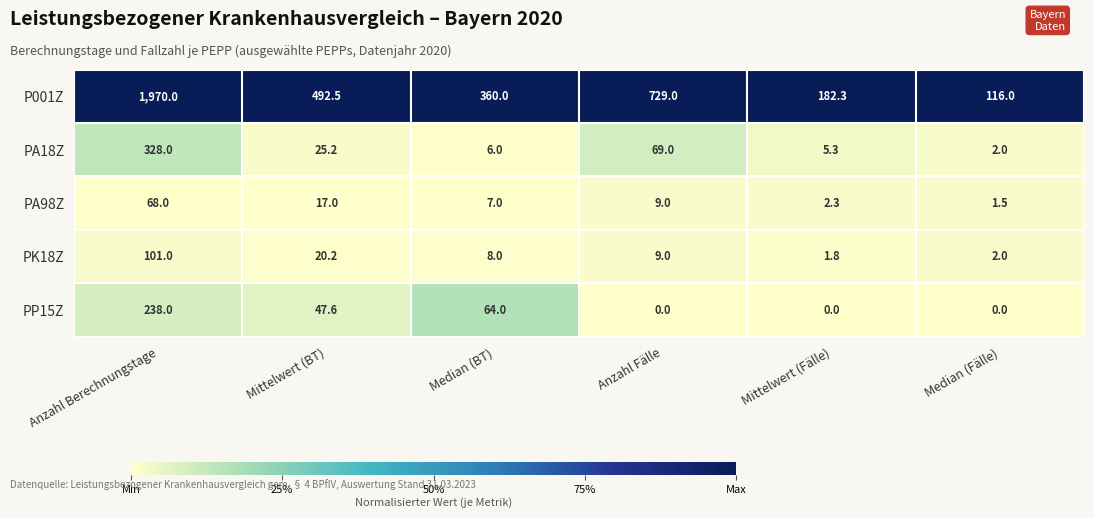

Which series has the widest spread of values?

P001Z